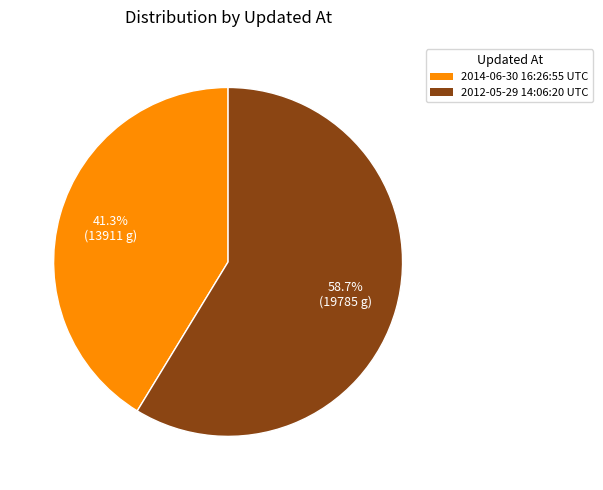

True or false: 2014-06-30 16:26:55 UTC accounts for 41% of the total.

True